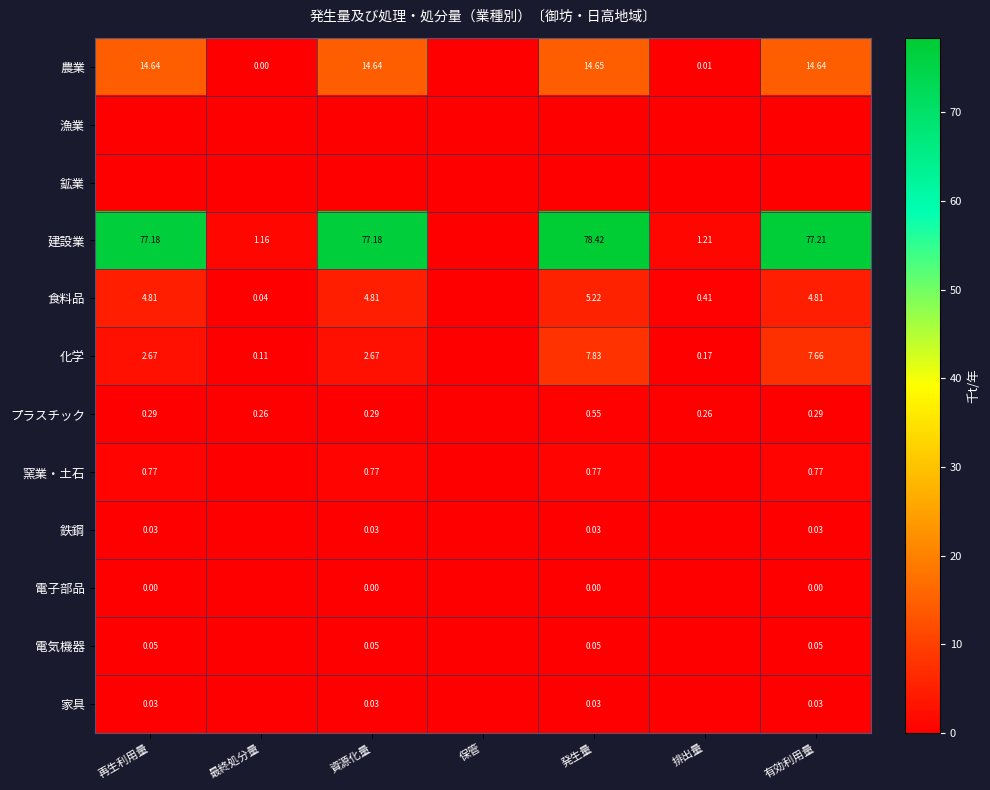

Is the value of 化学 at 最終処分量 greater than the value of 鉄鋼 at 資源化量?

Yes